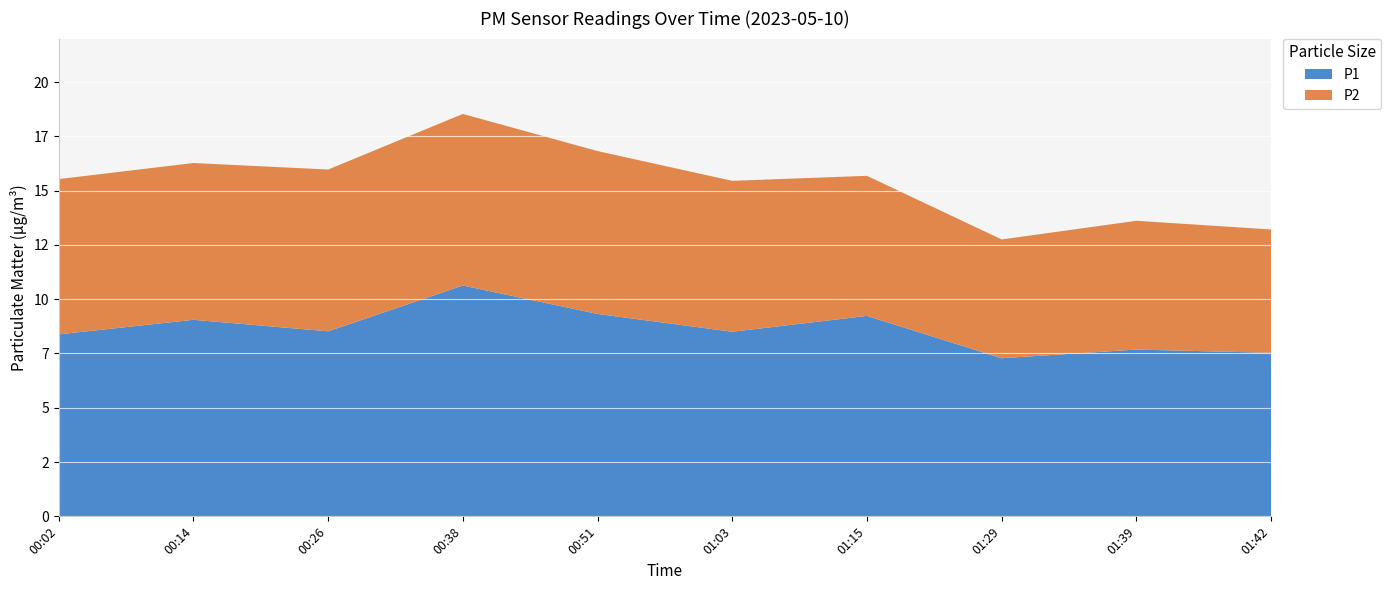

What are all the series names shown in the legend?

P1, P2